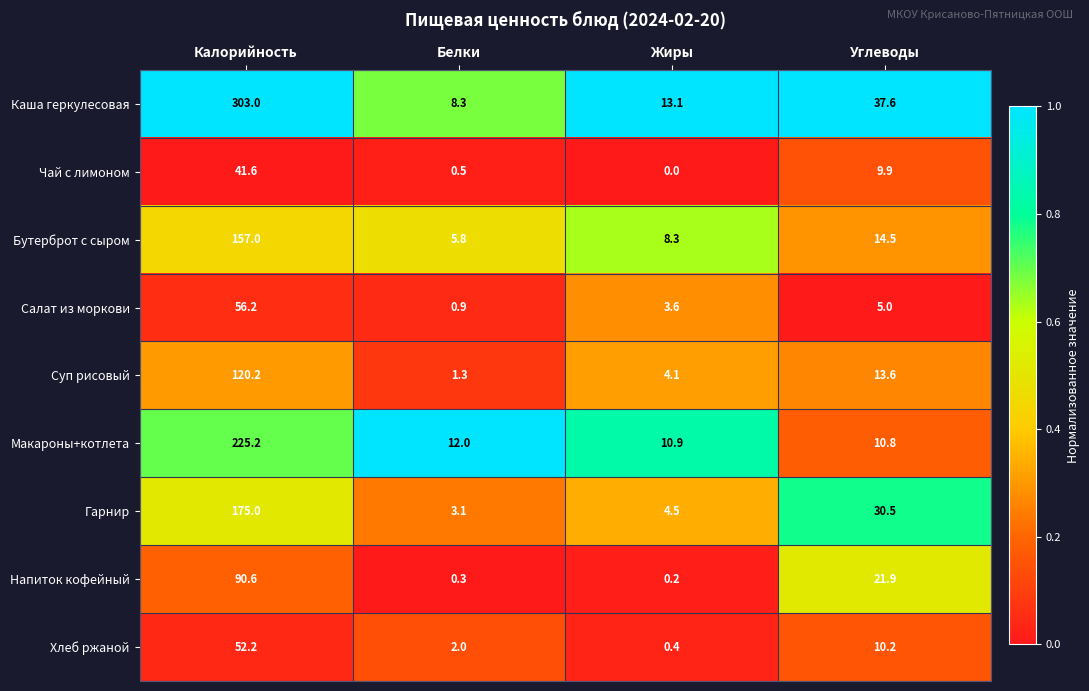

Which category has the highest value across all series?

Калорийность